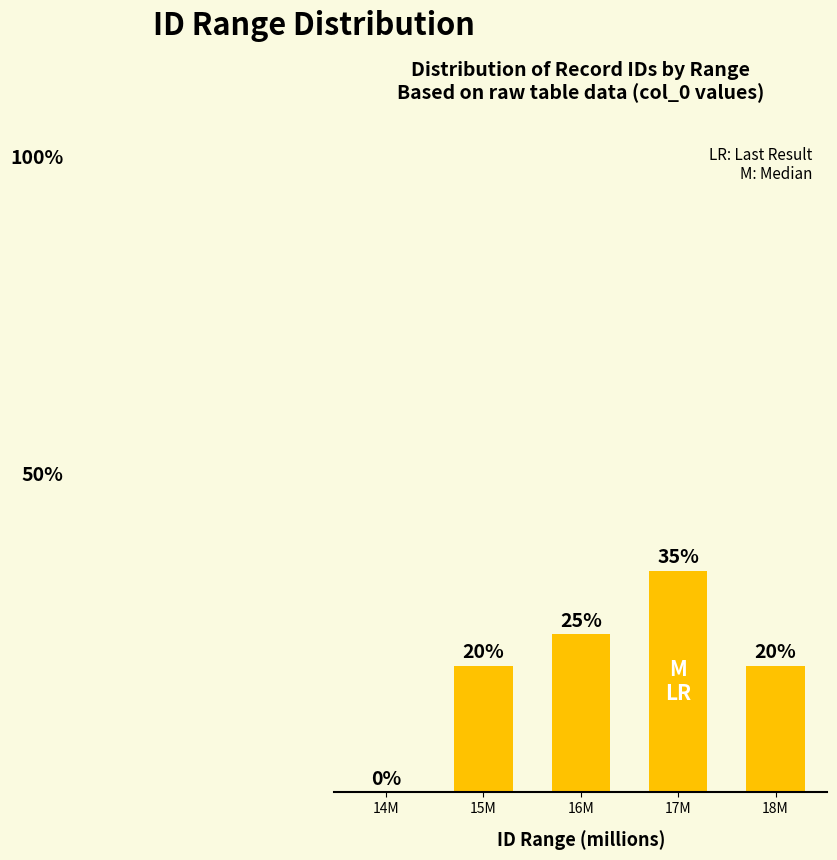

Between 17M and 15M, which is larger?

17M